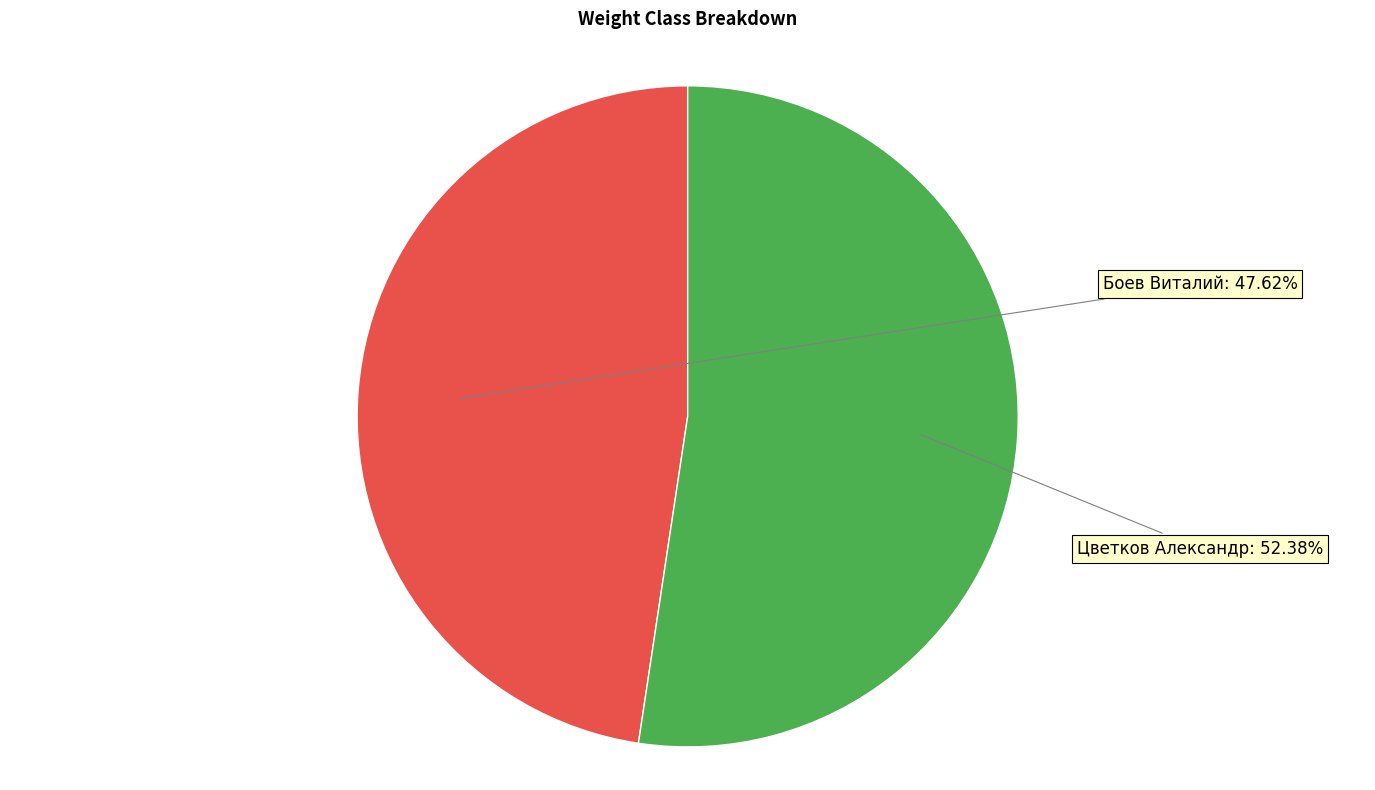

Which slice is the smallest?

Боев Виталий